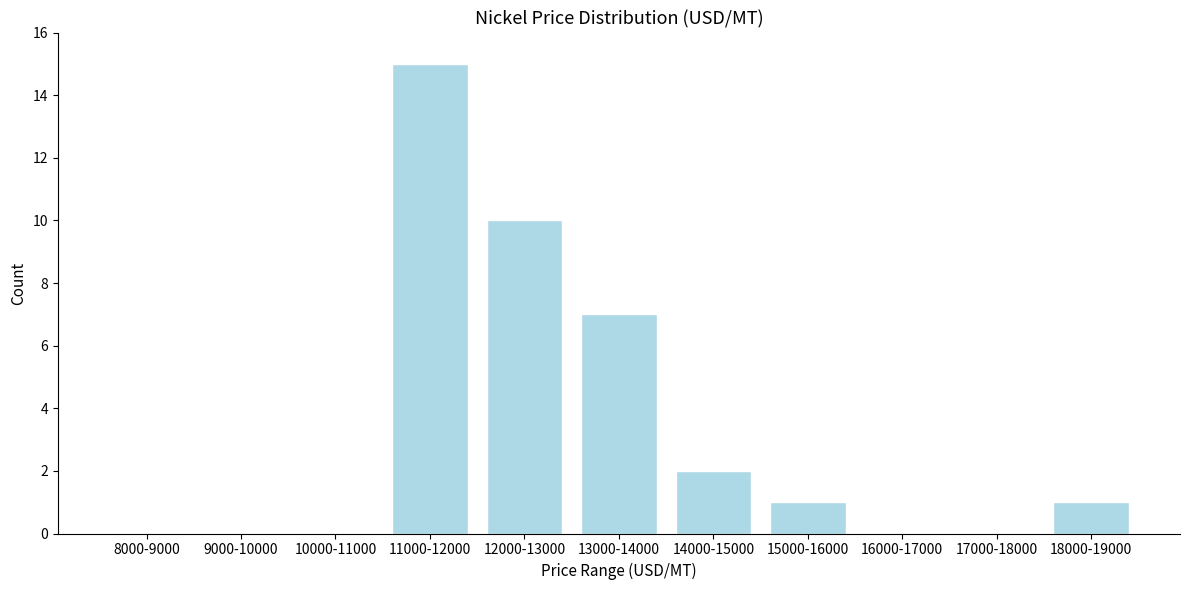

Reading left to right, extract all data points from this chart.

8000-9000=0	9000-10000=0	10000-11000=0	11000-12000=15	12000-13000=10	13000-14000=7	14000-15000=2	15000-16000=1	16000-17000=0	17000-18000=0	18000-19000=1